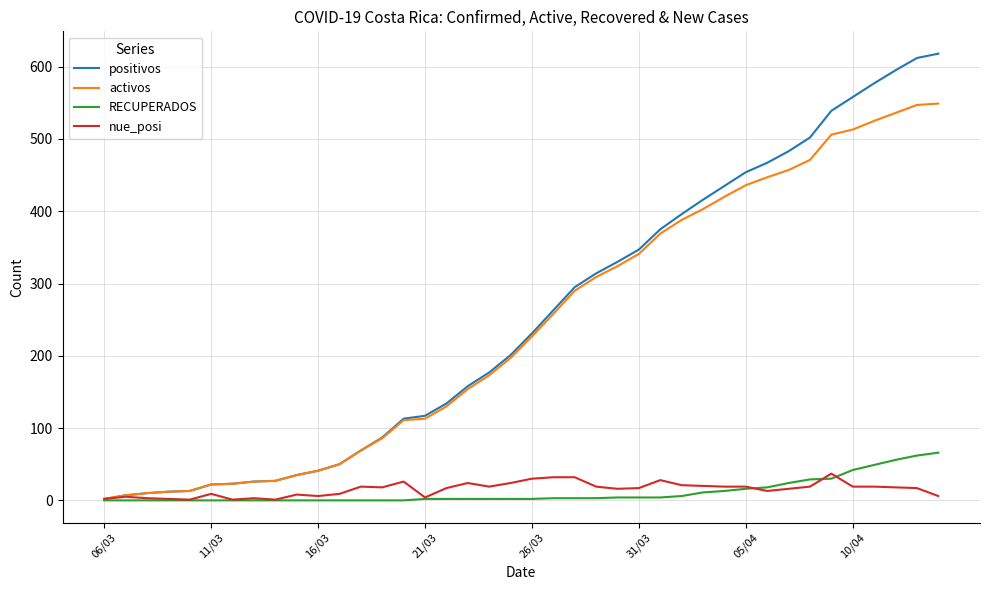

Which series has the widest spread of values?

positivos